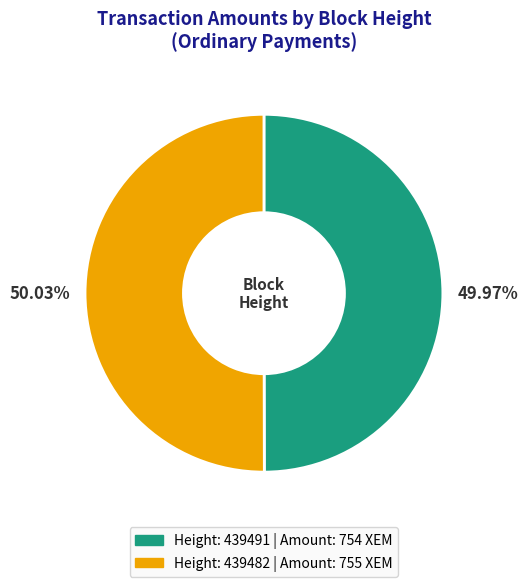

Is there any slice that represents more than half of the pie?

Yes